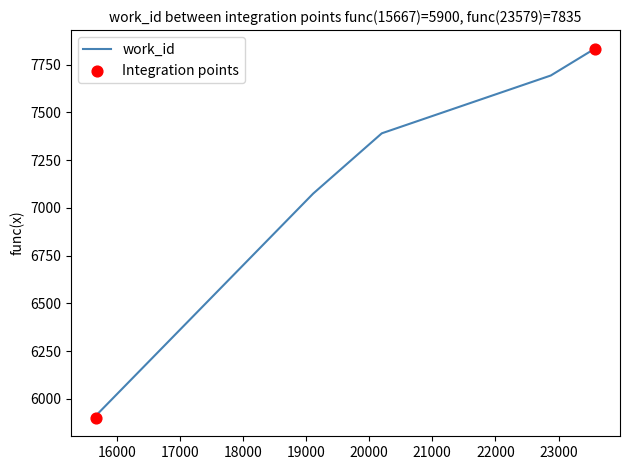

What is the minimum value shown in the chart?

5900